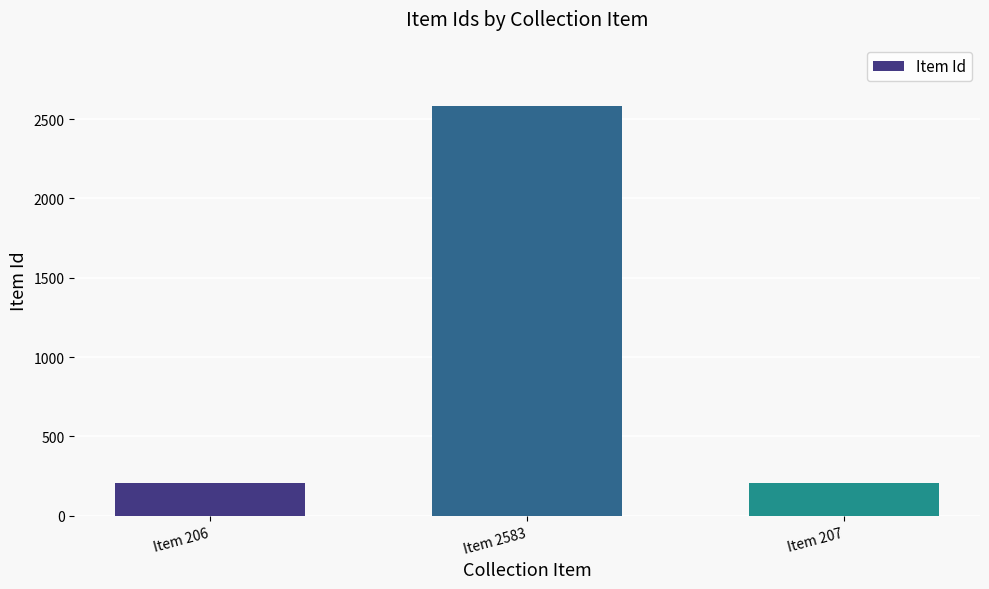

What is the sum of all values?

2996